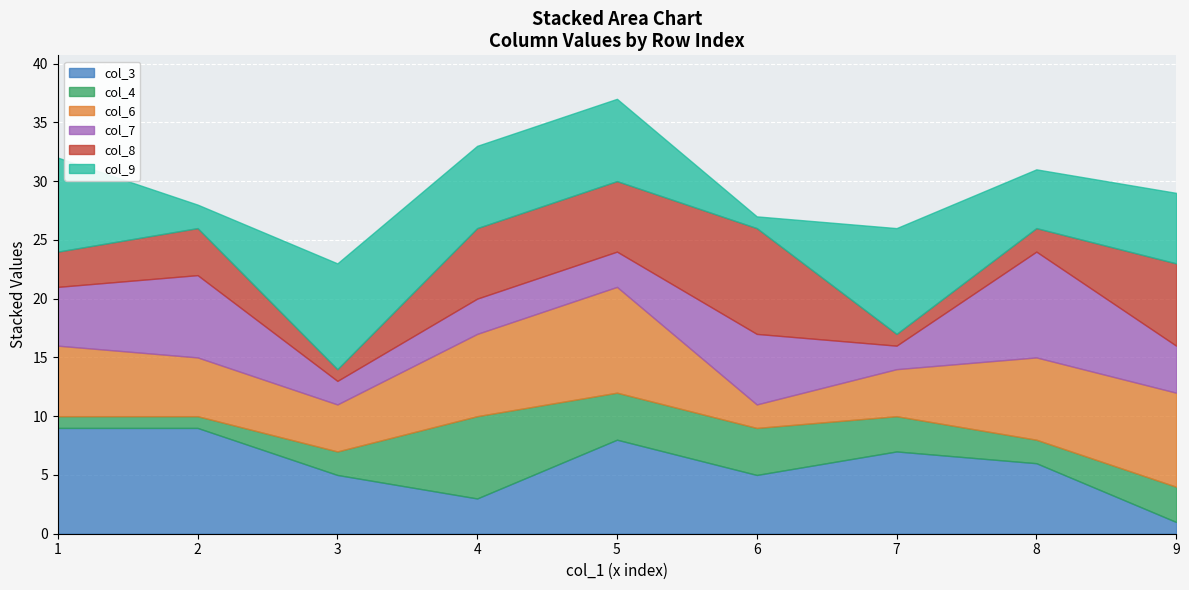

What are all the series names shown in the legend?

col_3, col_4, col_6, col_7, col_8, col_9